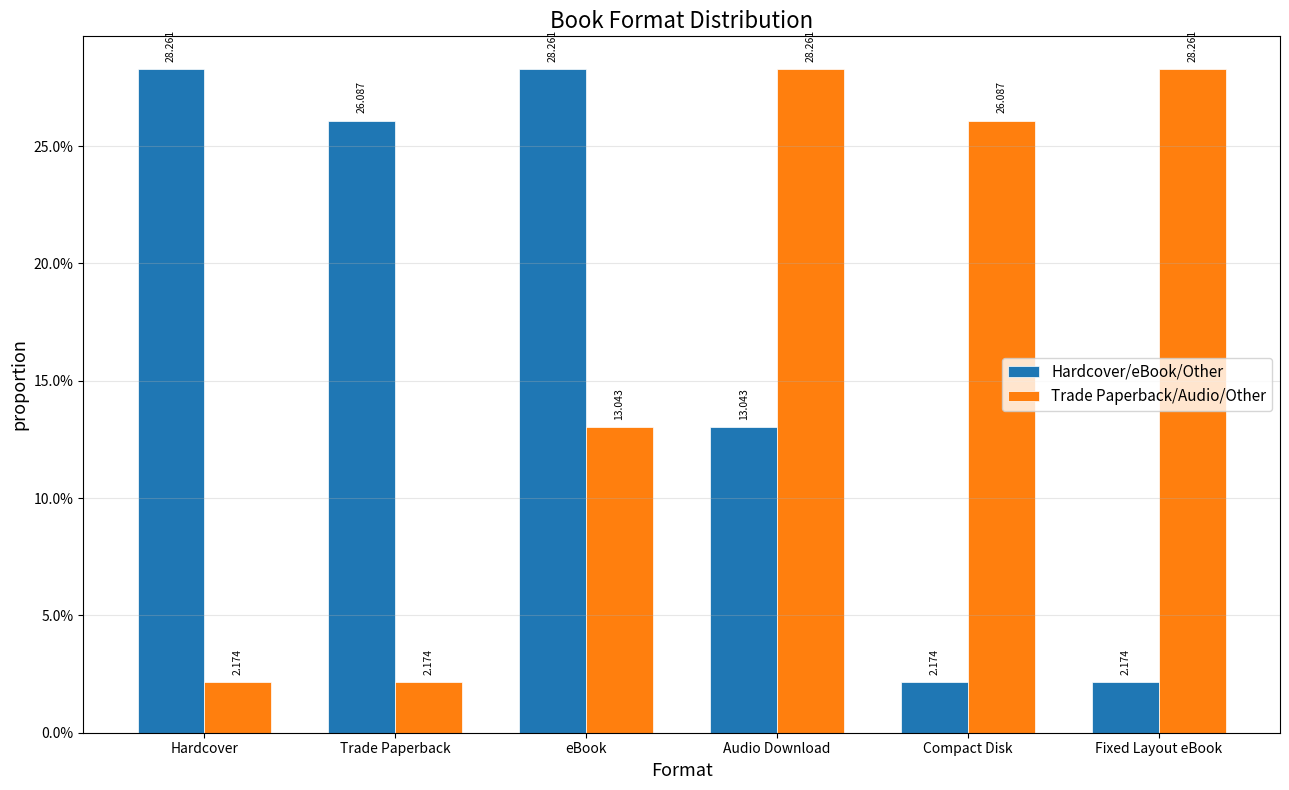

How many categories are shown in the chart?

6